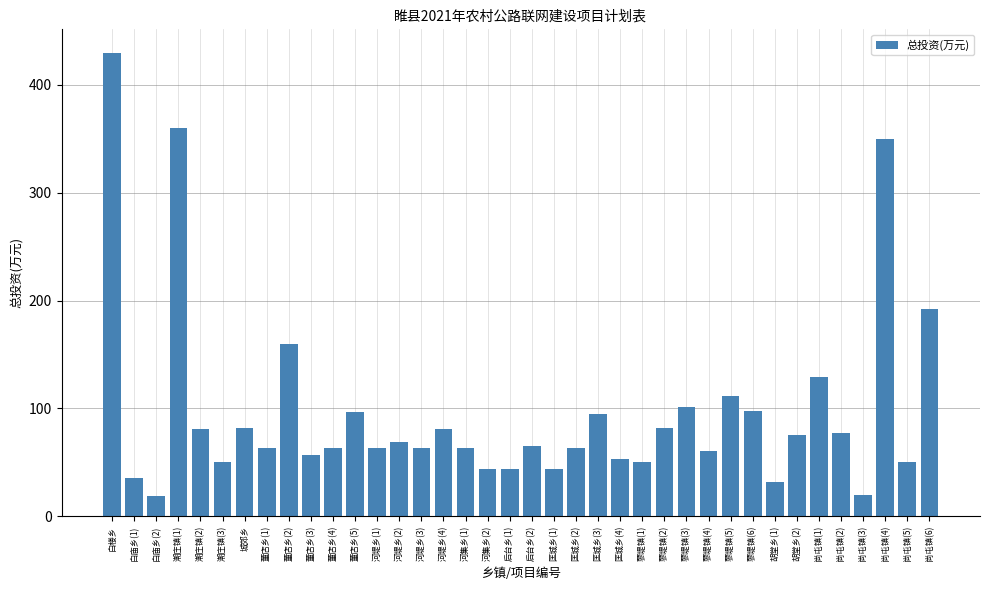

How many categories are shown in the chart?

38